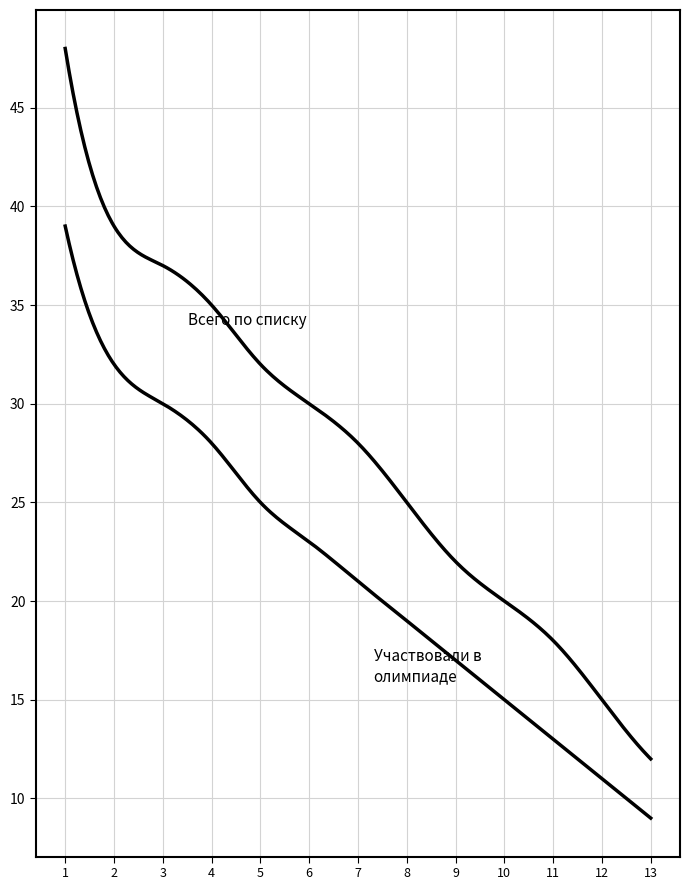

Does the chart display data point markers on the line(s)?

No